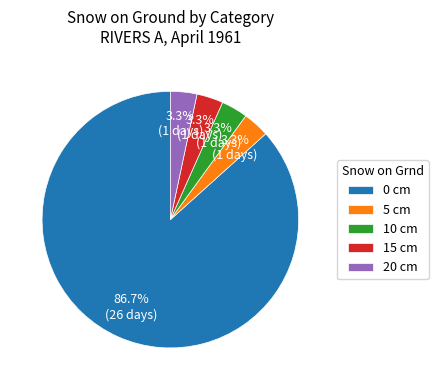

To the nearest percent, what is the average slice percentage?

20%